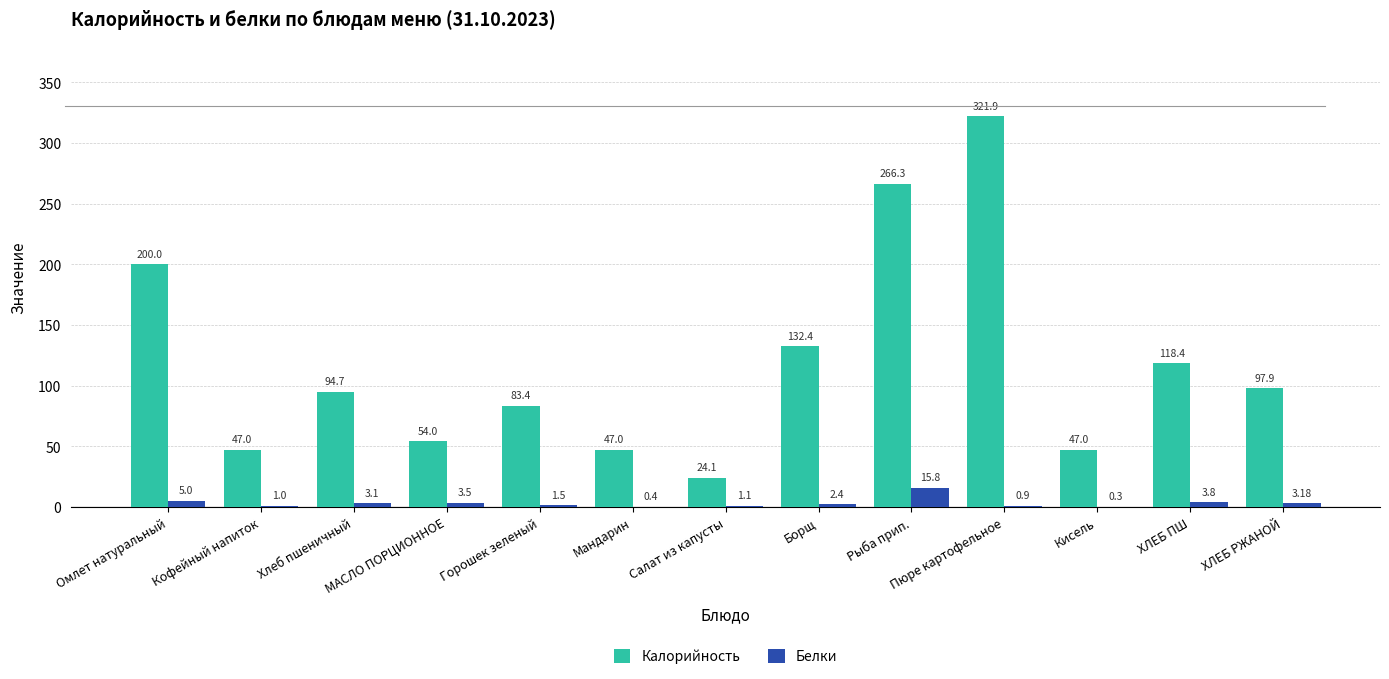

What are all the series names shown in the legend?

Калорийность, Белки